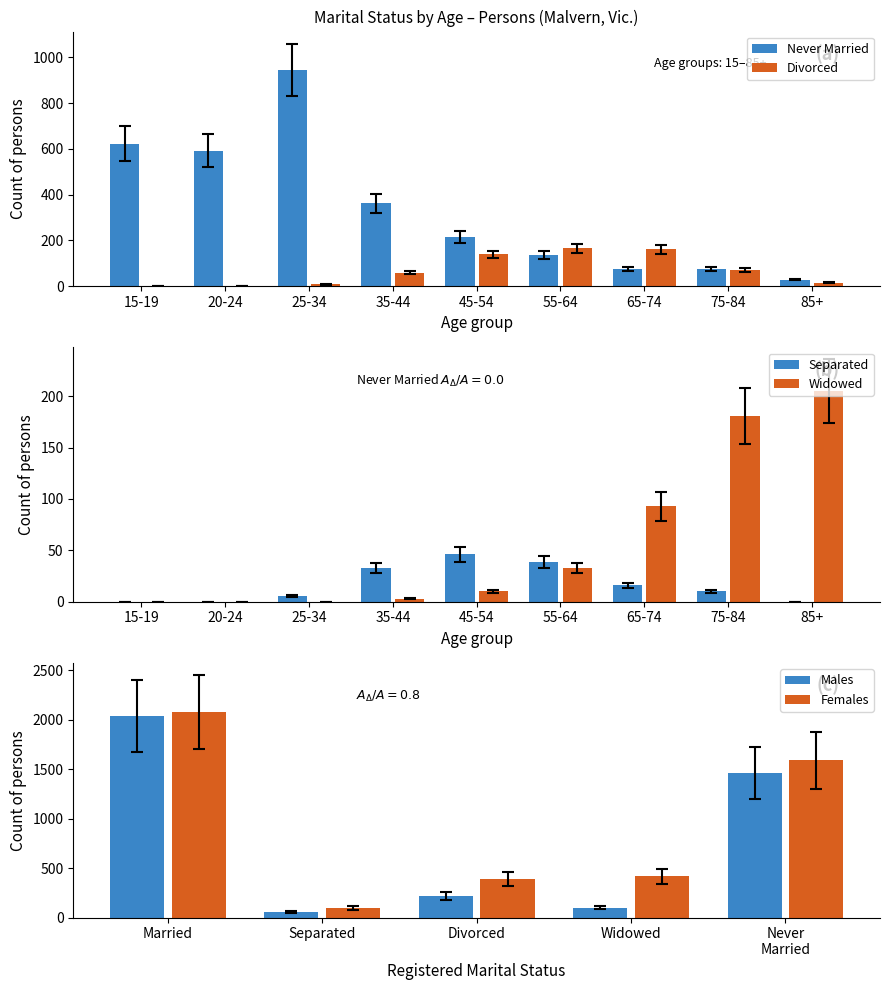

What is the difference between the maximum and second lowest values in the Females series?

1686